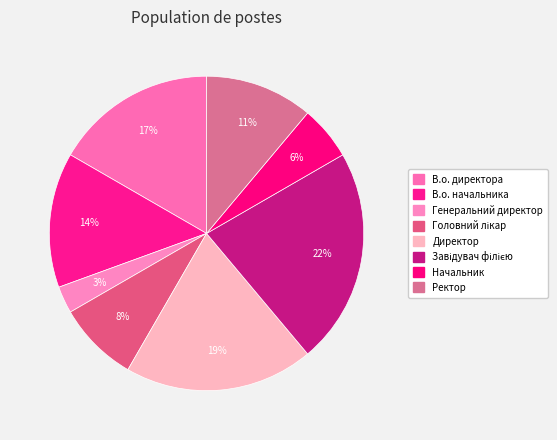

Count the number of slices in the pie.

8